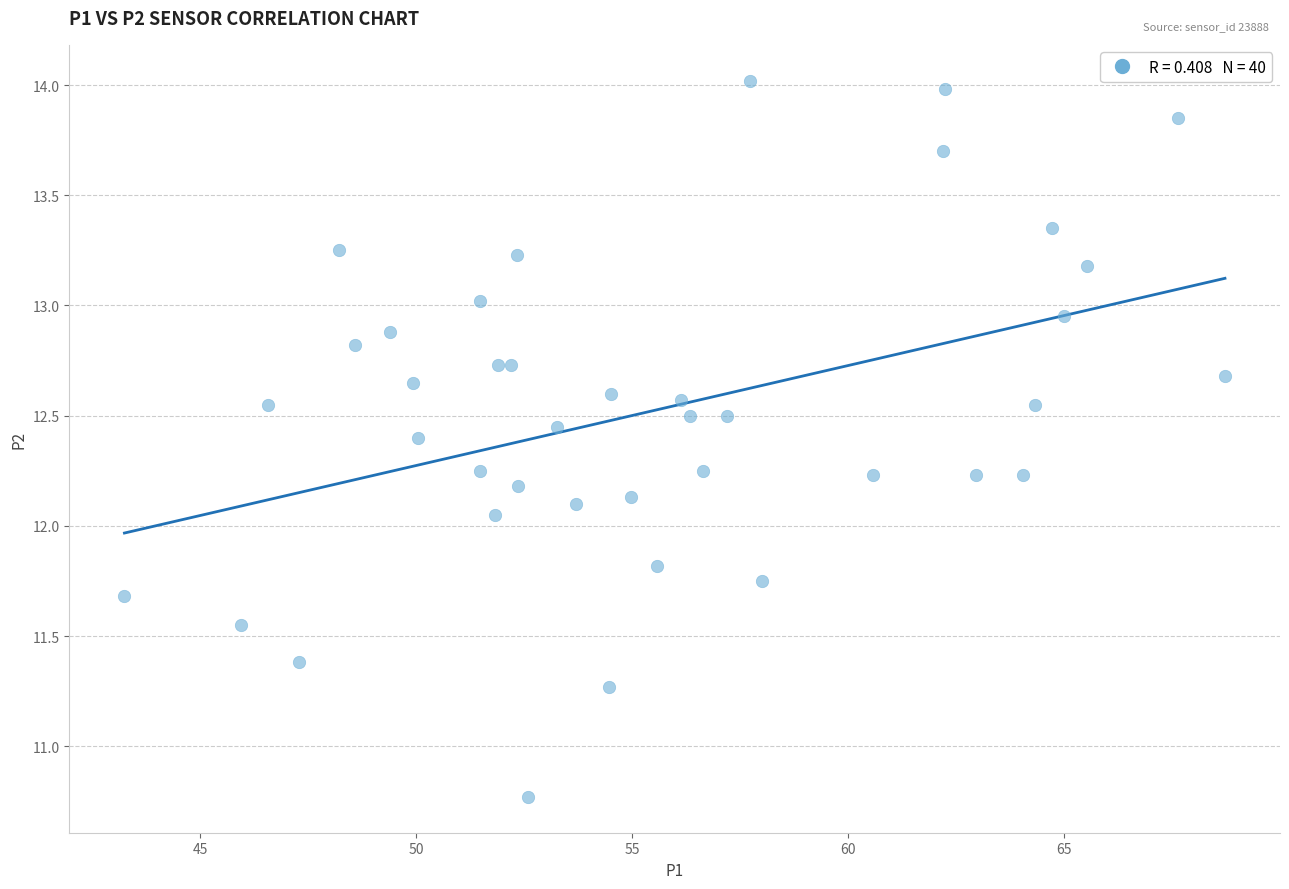

What is the range of X values (max minus min)?

25.5